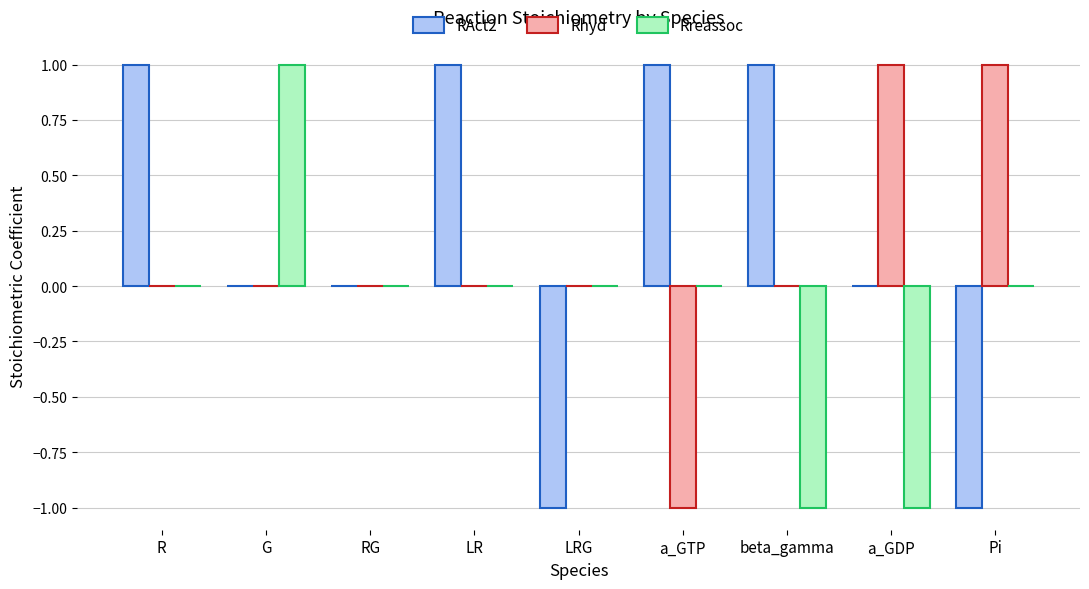

How many data points does each series have?

9